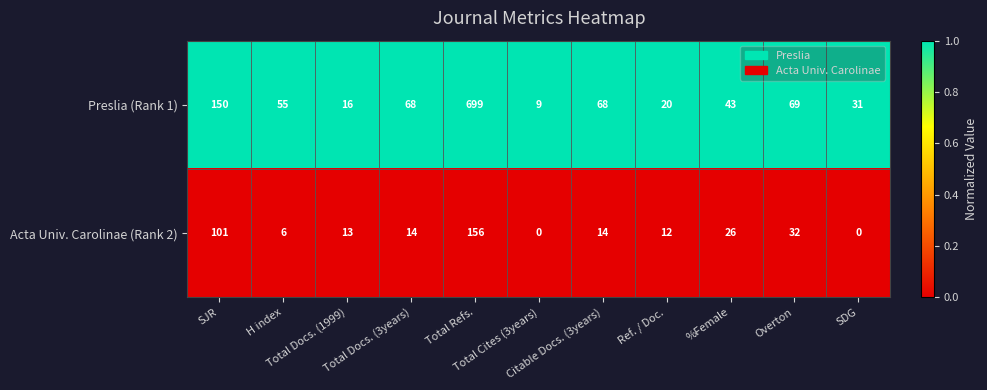

What is the total value across all series at SJR?

251